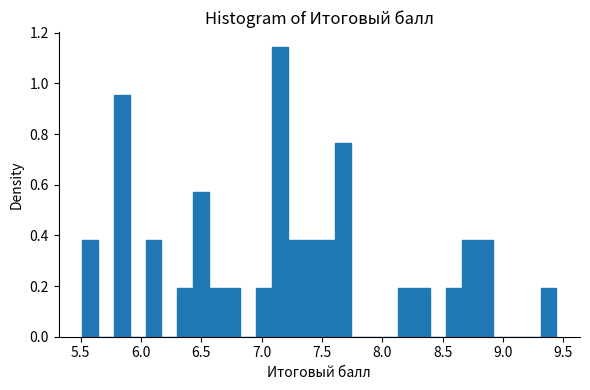

Around what value on the x-axis is the tallest bar? Give the approximate position of its centre, as read against the axis.

7.15